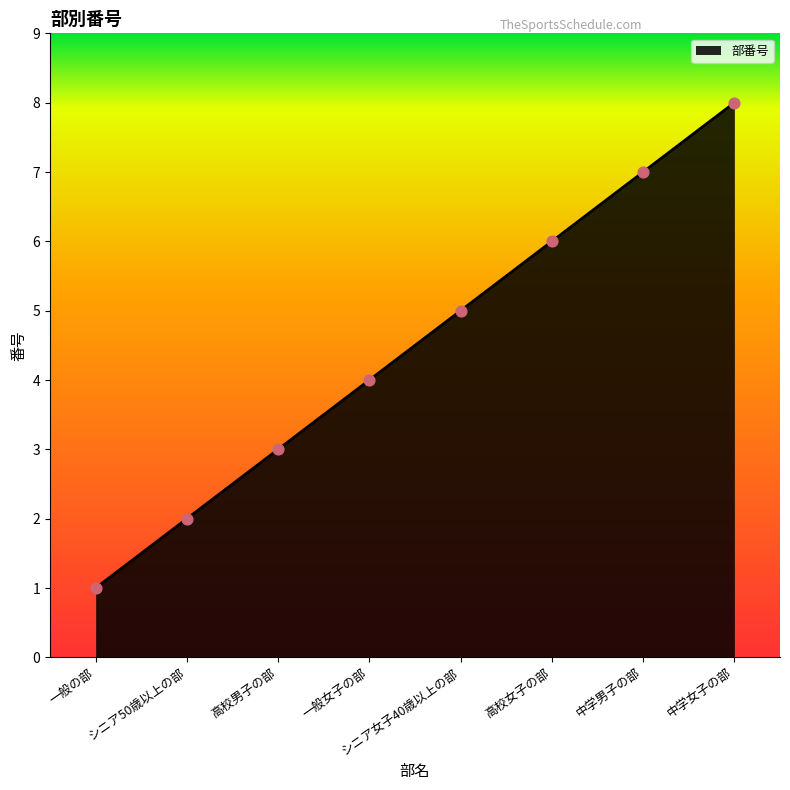

What is the change in value from 一般の部 to 一般女子の部?

+3